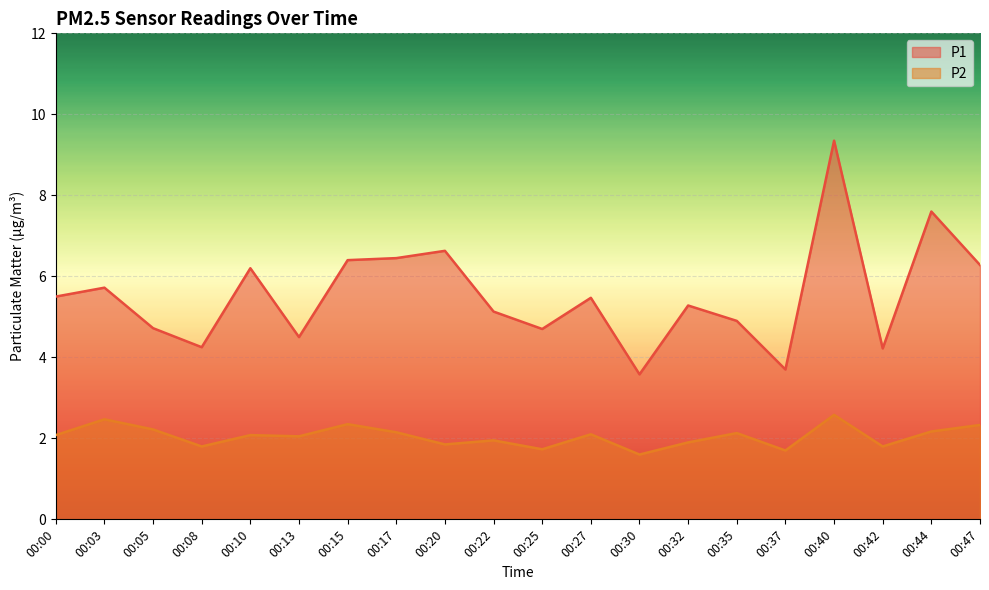

How many interior local peaks does the P2 series have?

7